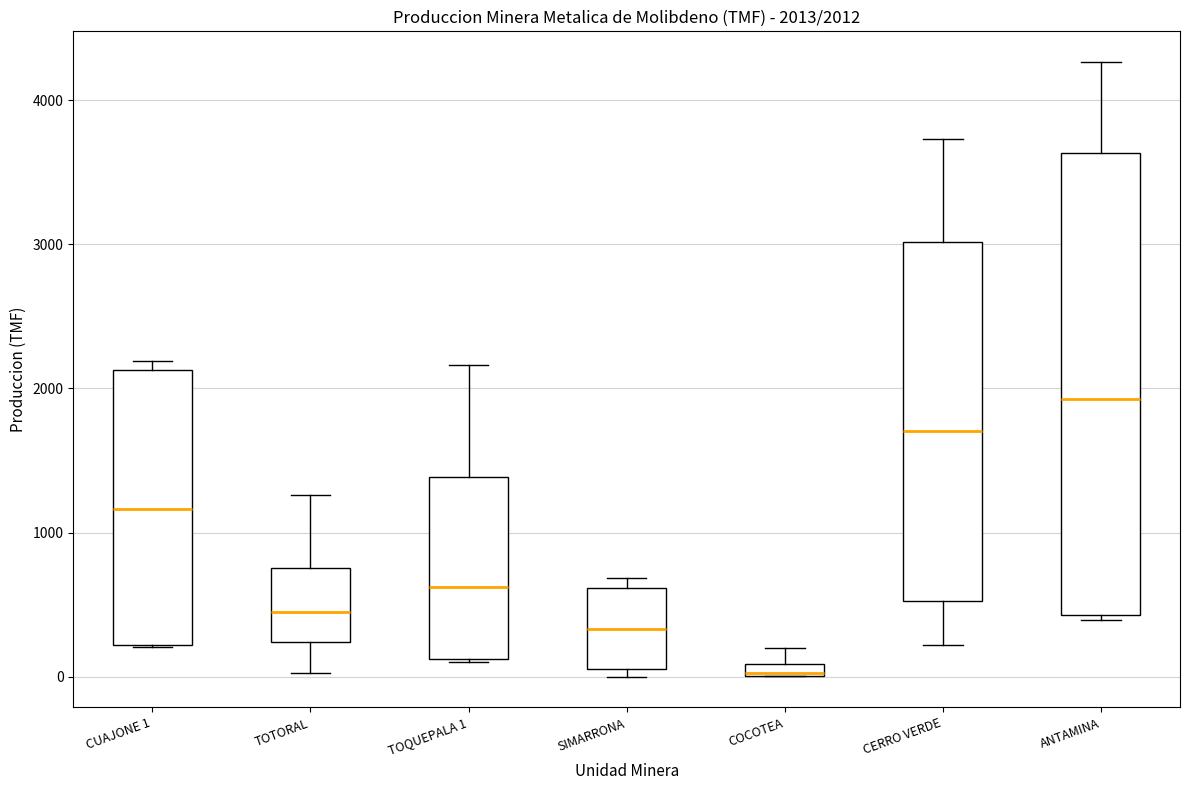

Which box is the tallest, from its lower edge to its upper edge?

ANTAMINA